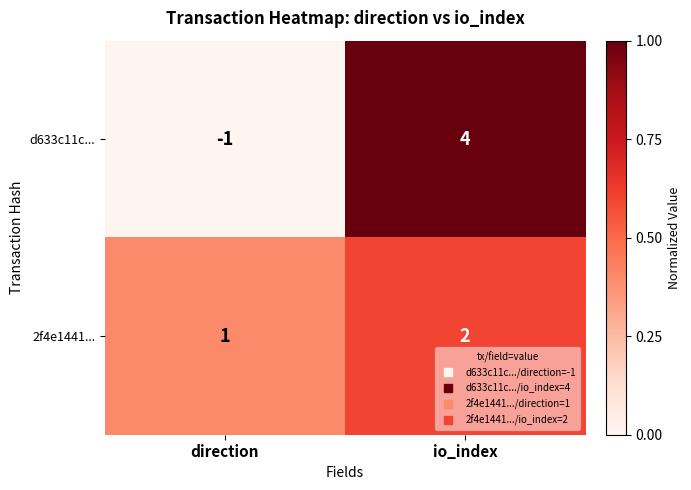

What is the total value across all series at io_index?

6